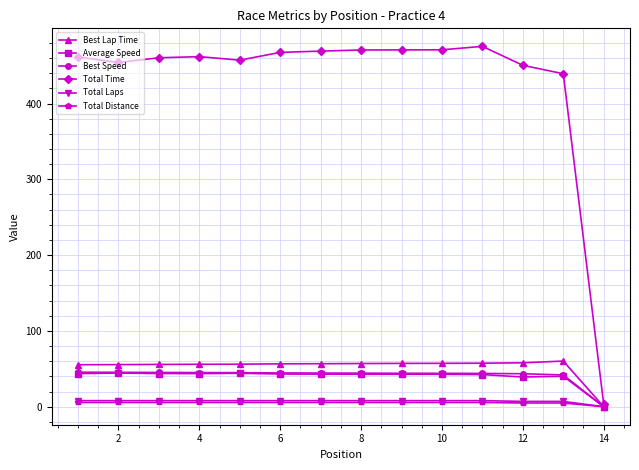

Which series has the largest range (max minus min)?

Total Time